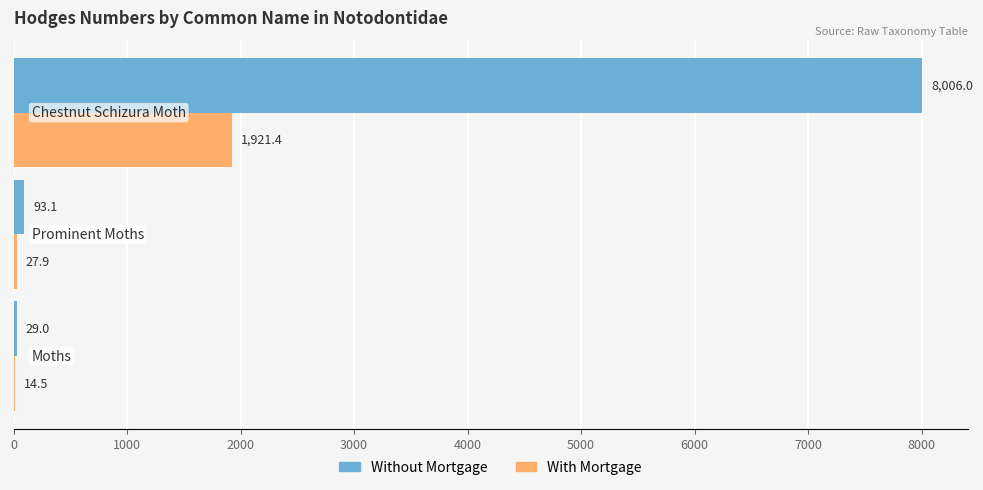

What are all the series names shown in the legend?

Without Mortgage, With Mortgage